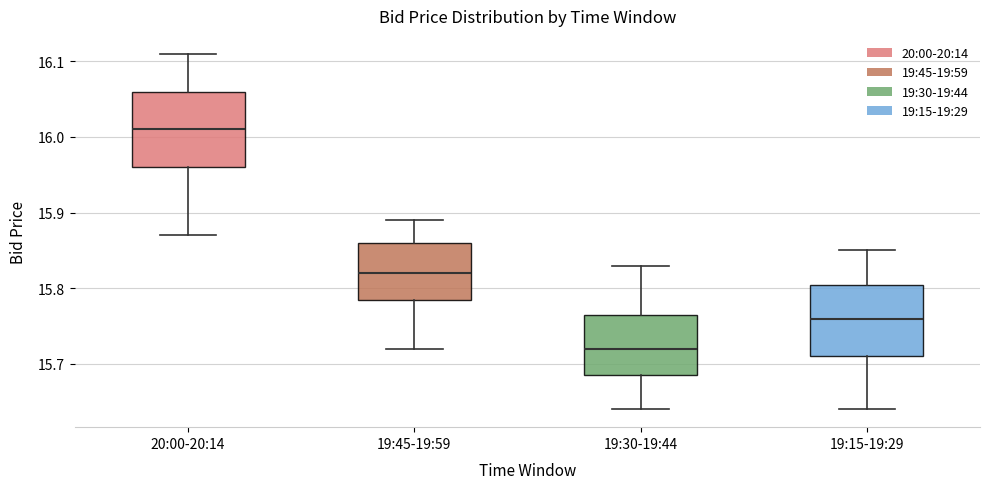

Where does the lower whisker of the box for 19:15-19:29 end on the y-axis? The values are not printed on the chart, so give them approximately, as read against the axis.

15.64